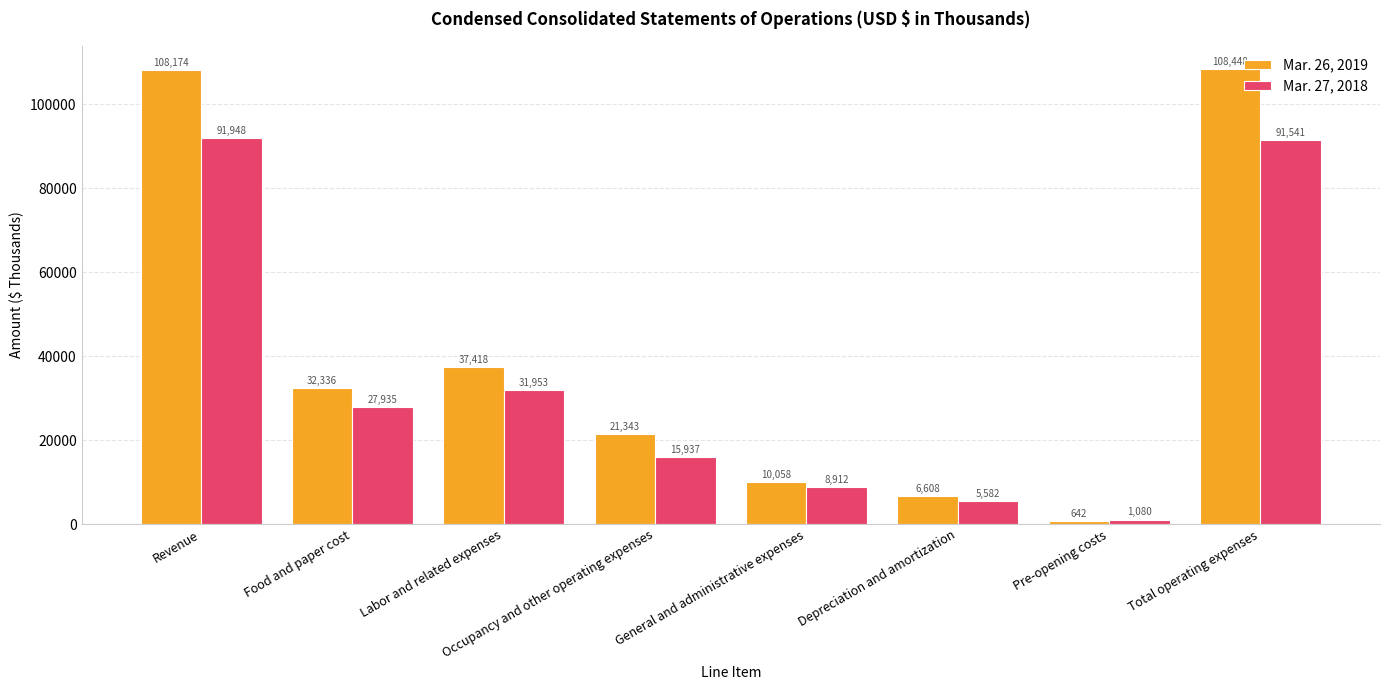

List the labels in order of Mar. 26, 2019 value, smallest first.

Pre-opening costs, Depreciation and amortization, General and administrative expenses, Occupancy and other operating expenses, Food and paper cost, Labor and related expenses, Revenue, Total operating expenses